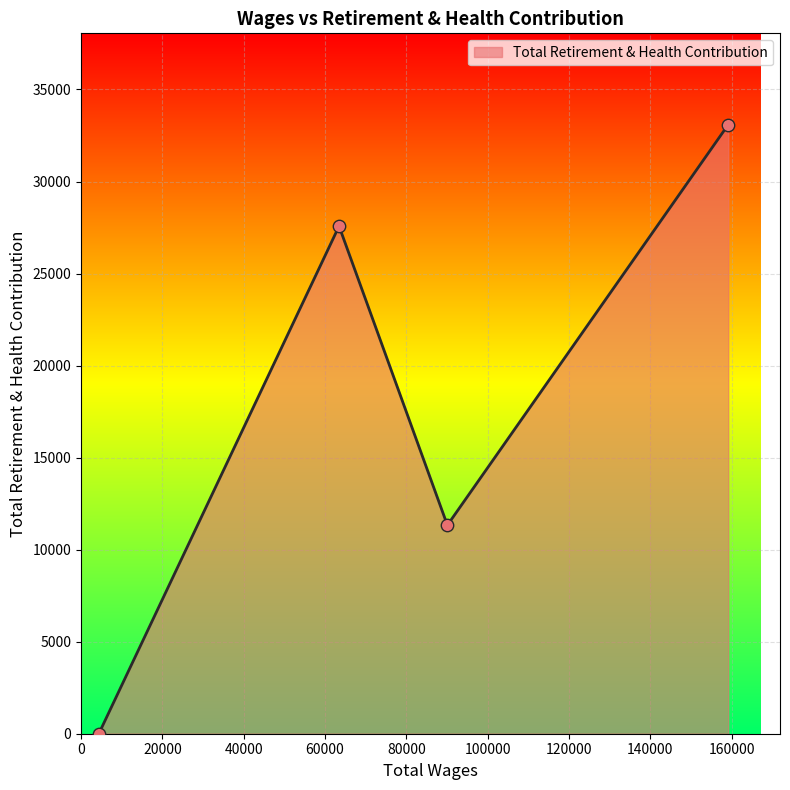

How many interior local valleys (lower than both neighbors) does the data have?

1